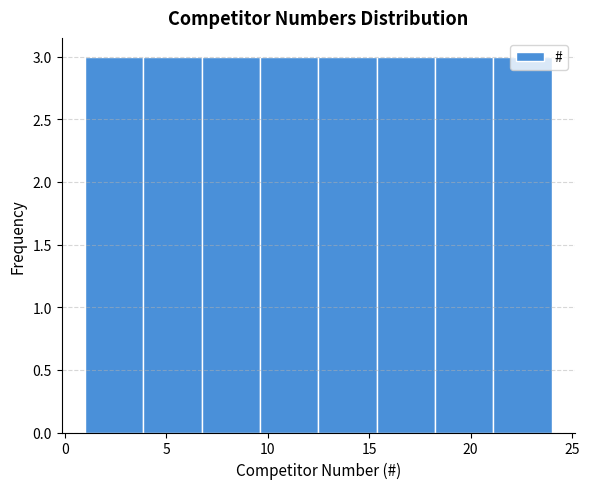

Reading left to right, transcribe this chart: for each bar, give the range it covers on the x-axis and its height. Neither the bar edges nor the heights are printed on the chart, so give them approximately, as read against the axes.

1.0 to 4.0: 3
4.0 to 7.0: 3
7.0 to 9.5: 3
9.5 to 12.5: 3
12.5 to 15.5: 3
15.5 to 18.5: 3
18.5 to 21.0: 3
21.0 to 24.0: 3